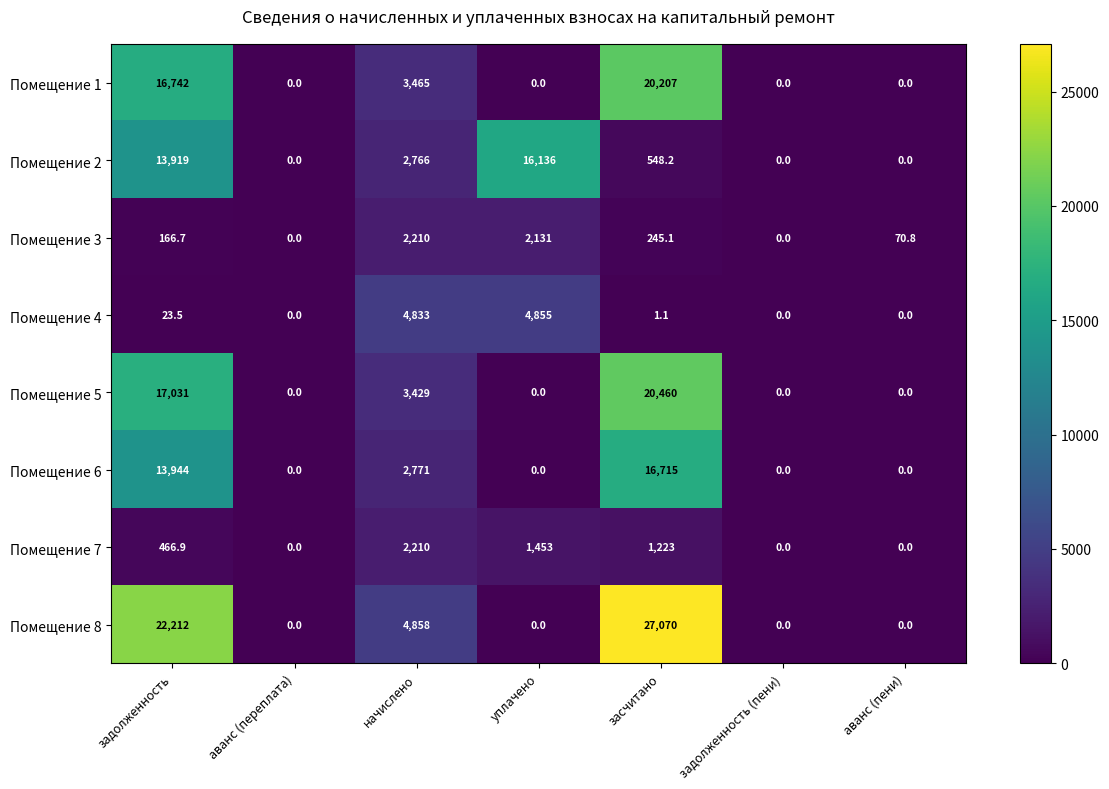

What value does the Помещение 2 series have at задолженность?

13919.0